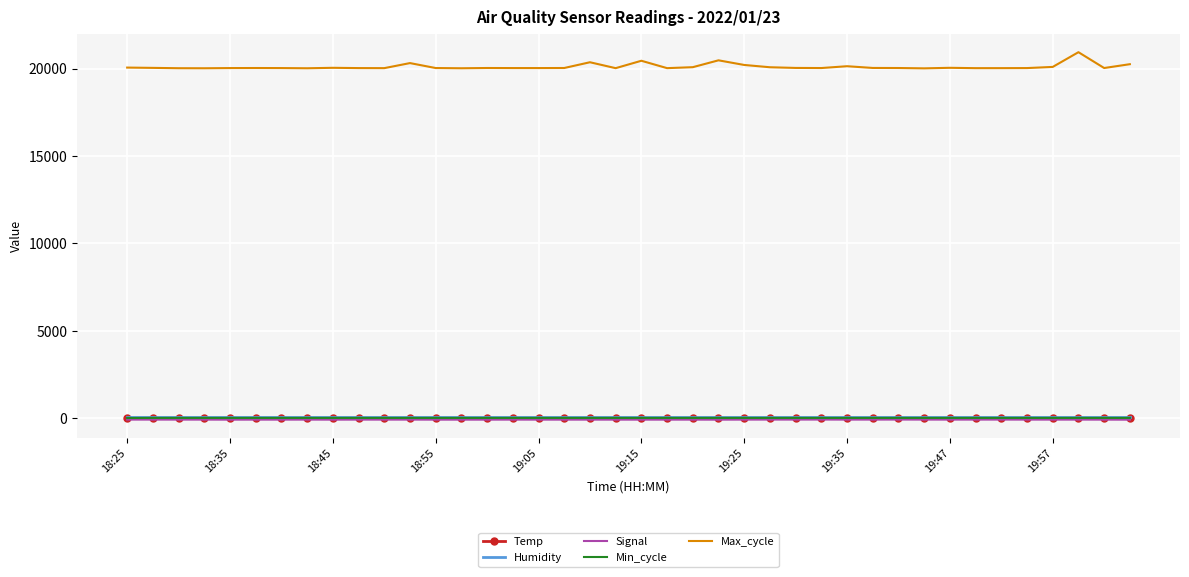

What is the difference between the second highest and second lowest values in the Temp series?

0.4